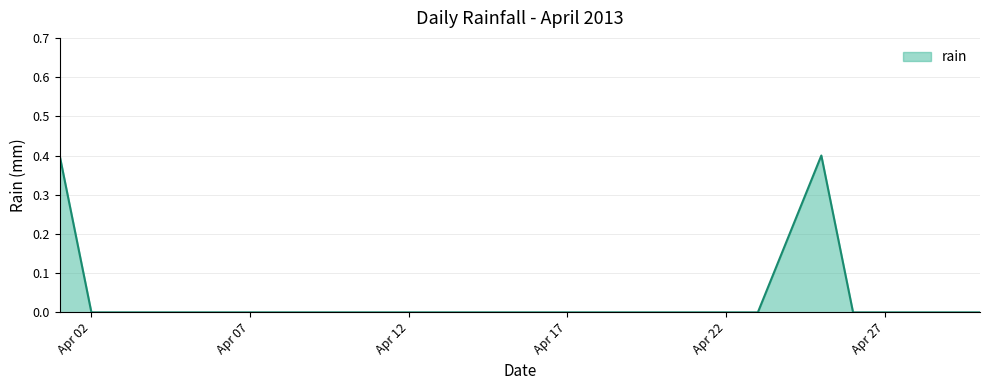

What is the difference between the maximum and minimum values?

0.4